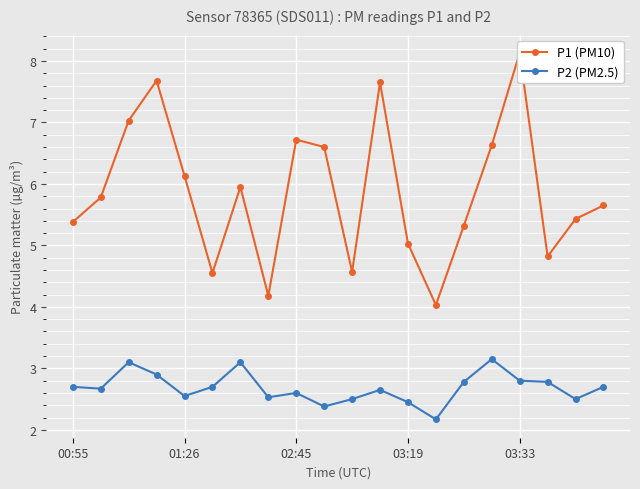

What is the lowest value of the P1 (PM10) series?

4.0